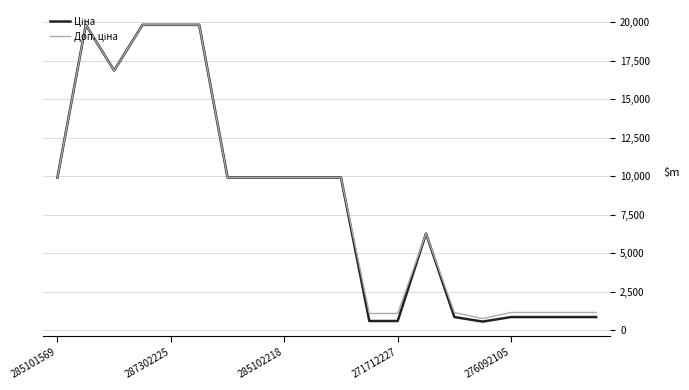

What is the minimum value shown in the chart?

547.8